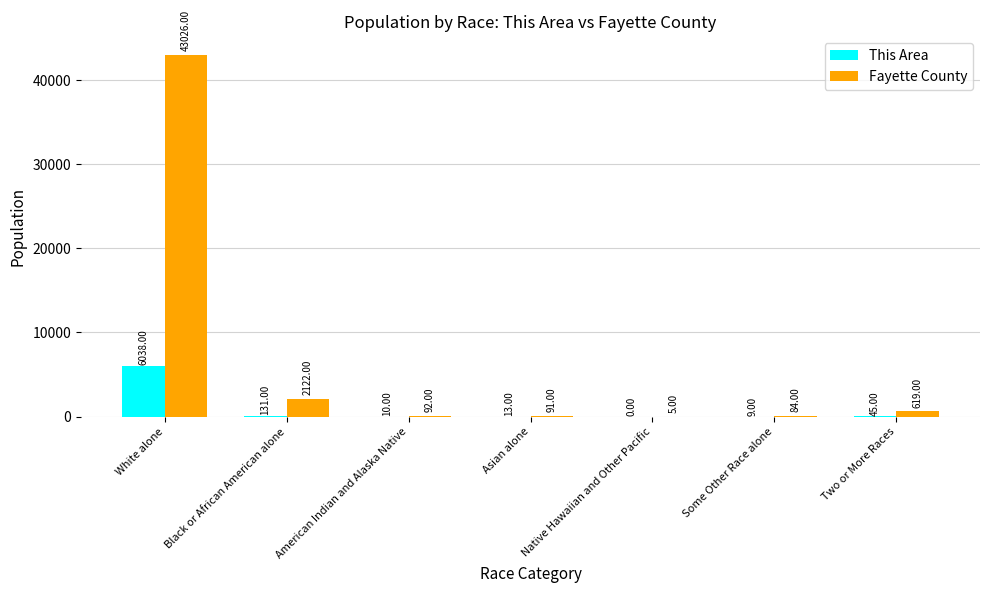

Reading left to right, what are all the values shown in this chart?

This Area: 6038	131	10	13	0	9	45
Fayette County: 43026	2122	92	91	5	84	619